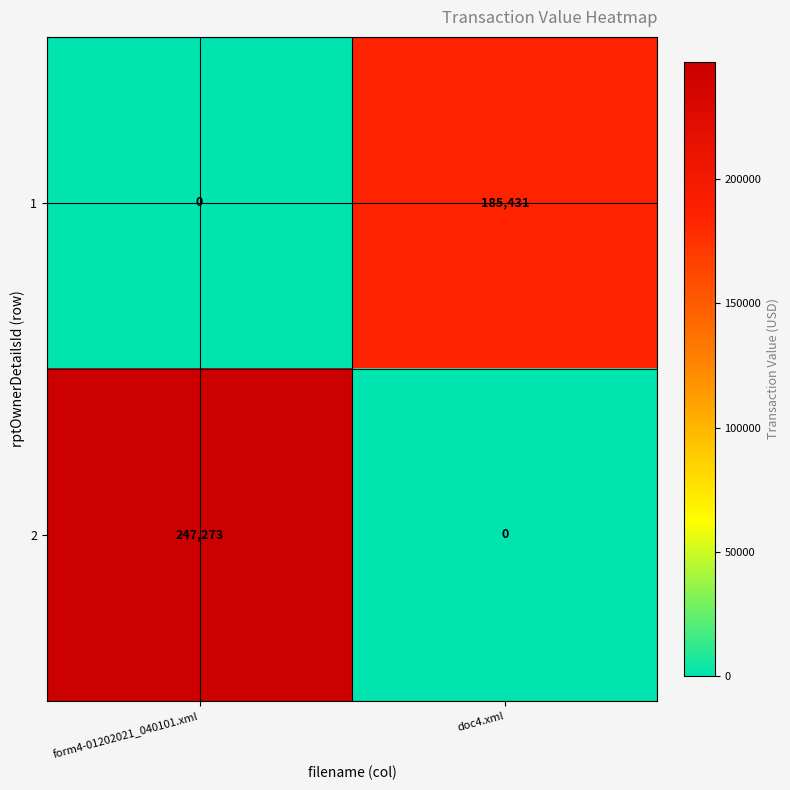

Which series changed the most between form4-01202021_040101.xml and doc4.xml?

2